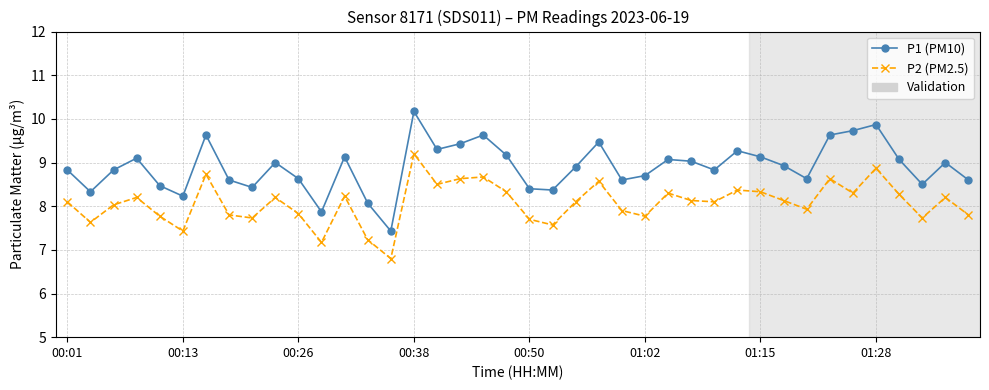

Which series has the largest range (max minus min)?

P1 (PM10)